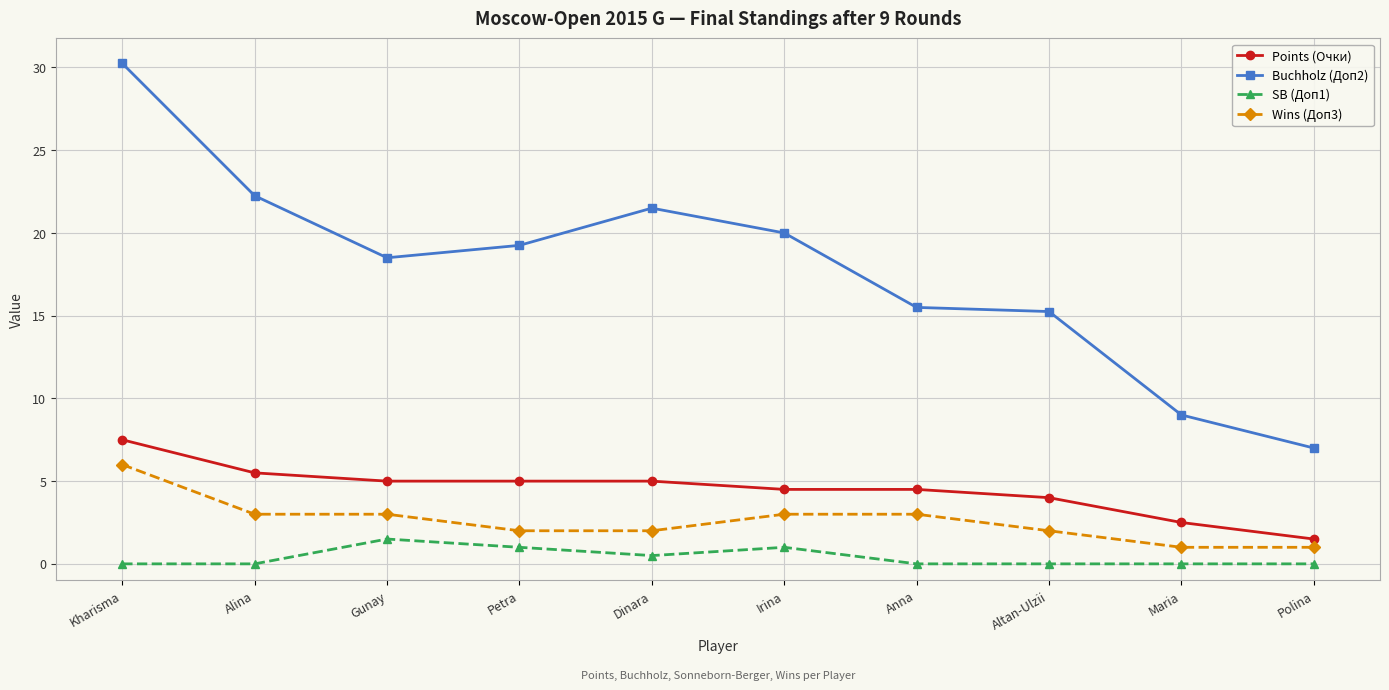

What is the label of the 2nd point from the left?

Alina